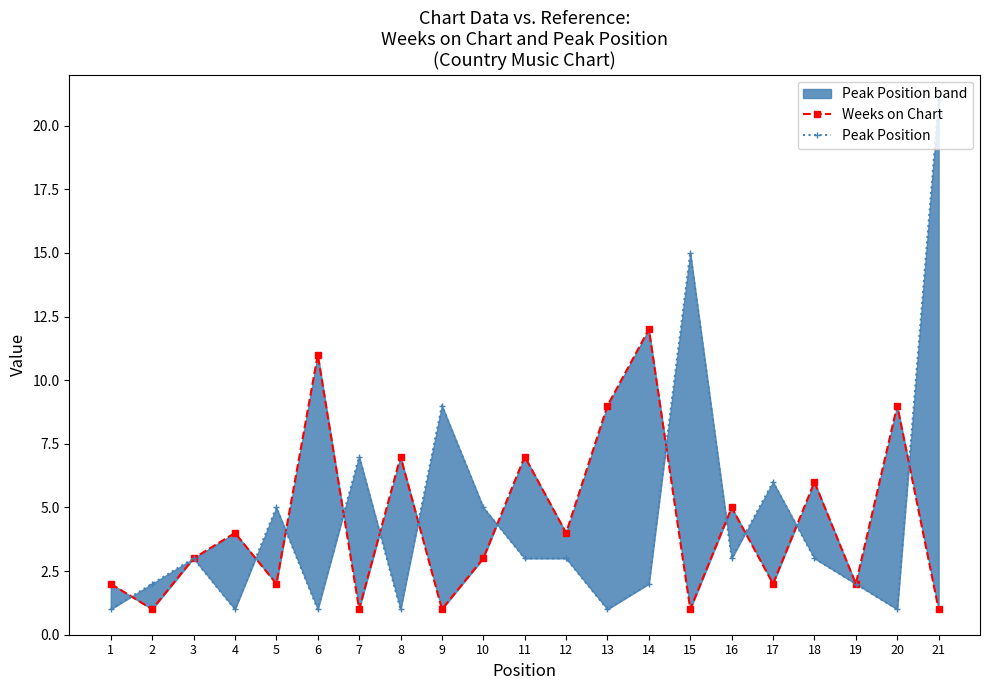

Reading right to left, what are all the values shown in this chart?

Weeks on Chart: 21=1	20=9	19=2	18=6	17=2	16=5	15=1	14=12	13=9	12=4	11=7	10=3	9=1	8=7	7=1	6=11	5=2	4=4	3=3	2=1	1=2
Peak Position: 21=21	20=1	19=2	18=3	17=6	16=3	15=15	14=2	13=1	12=3	11=3	10=5	9=9	8=1	7=7	6=1	5=5	4=1	3=3	2=2	1=1